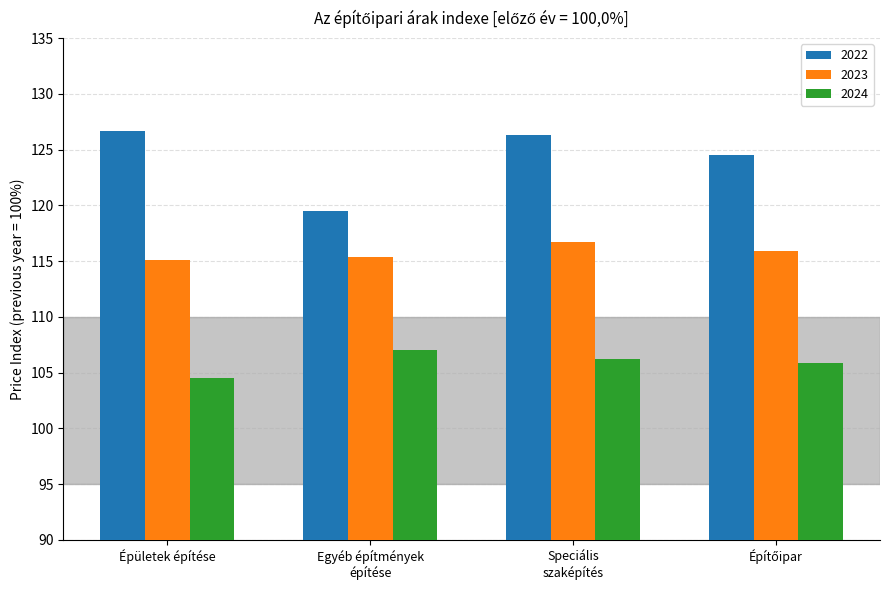

How many groups of bars are there?

4